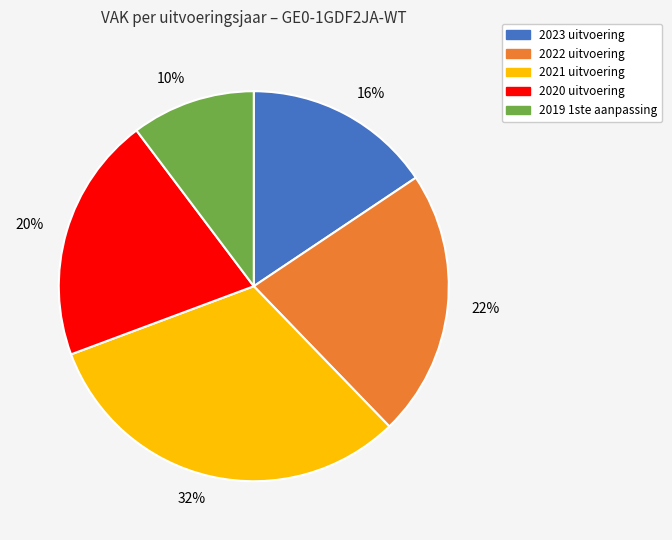

Count the number of slices in the pie.

5